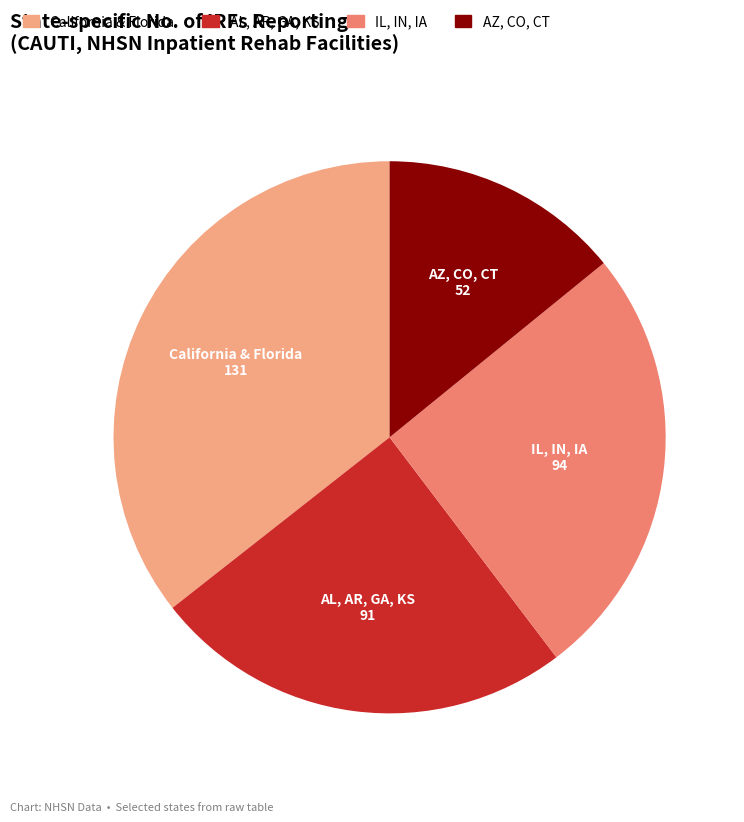

How many slices are in this pie chart?

4